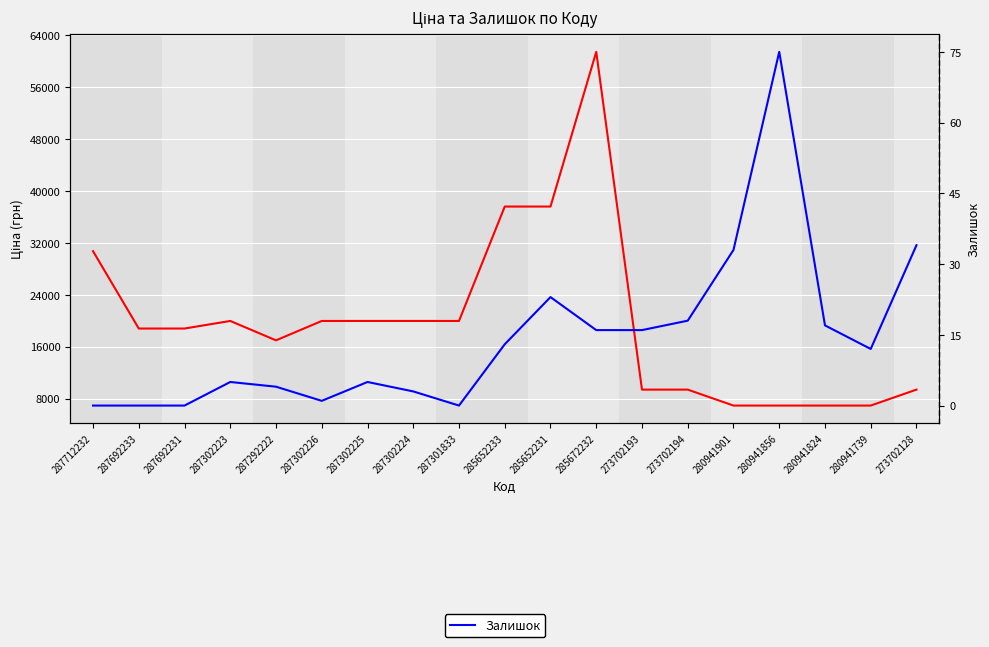

Reading left to right, what are all the values shown in this chart?

Ціна: 30717.1	18796.8	18796.8	19964.2	16976.3	19964.2	19964.2	19964.2	19964.2	37593.6	37593.6	61434.3	9384.0	9384.0	6925.7	6925.7	6925.7	6925.7	9384.0
Залишок: 0.0	0.0	0.0	5.0	4.0	1.0	5.0	3.0	0.0	13.0	23.0	16.0	16.0	18.0	33.0	75.0	17.0	12.0	34.0